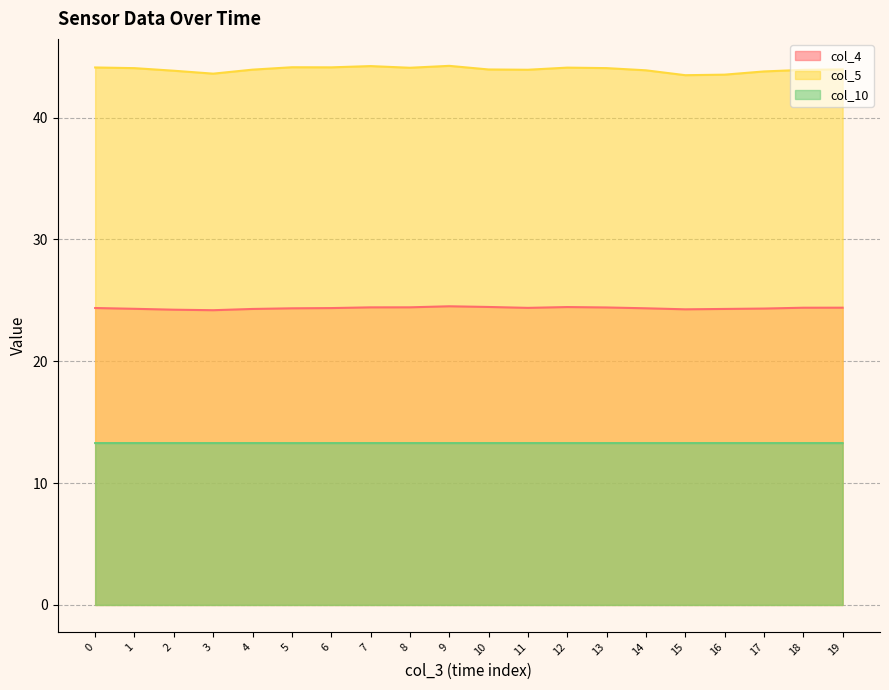

Is the value of col_4 line at 5 greater than the value of col_5 line at 13?

No